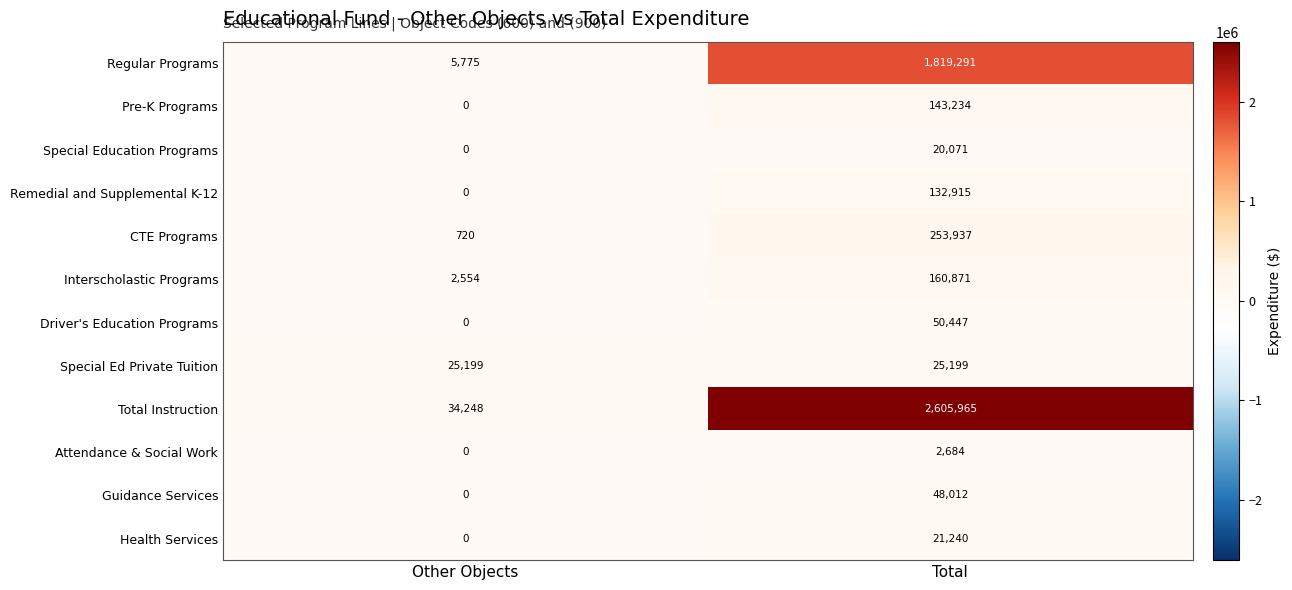

At Total, list the series in order from smallest to largest.

Attendance & Social Work, Special Education Programs, Health Services, Special Ed Private Tuition, Guidance Services, Driver's Education Programs, Remedial and Supplemental K-12, Pre-K Programs, Interscholastic Programs, CTE Programs, Regular Programs, Total Instruction